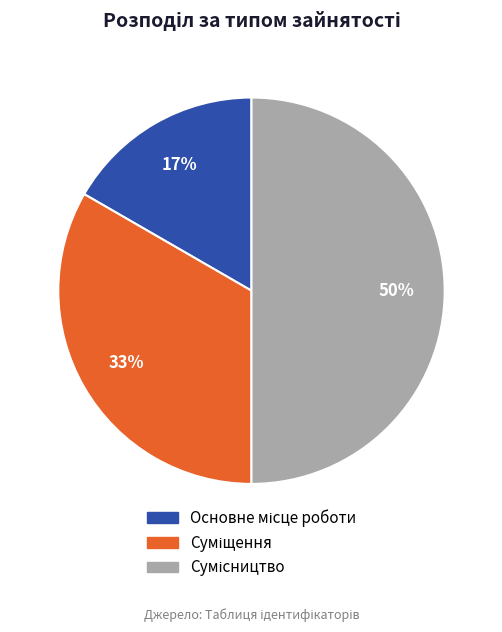

To the nearest percent, what is the difference between the largest and smallest slice percentages?

33%